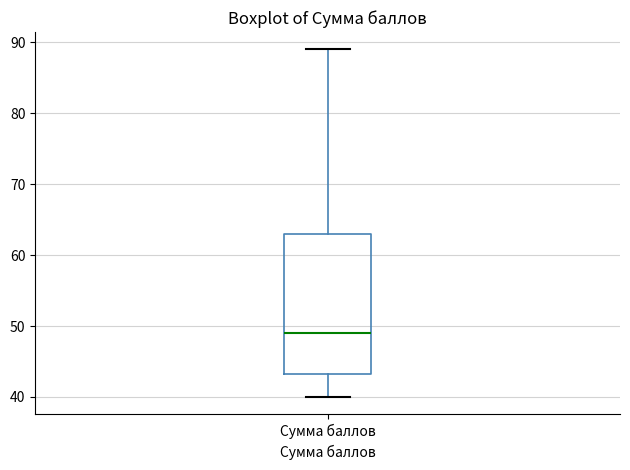

Read this box plot against the y-axis: the position of the median line, the range covered by the box, and the ends of both whiskers. The values are not printed on the chart, so give them approximately, as read against the axis.

median 49, box 43 to 63, whiskers 40 to 89